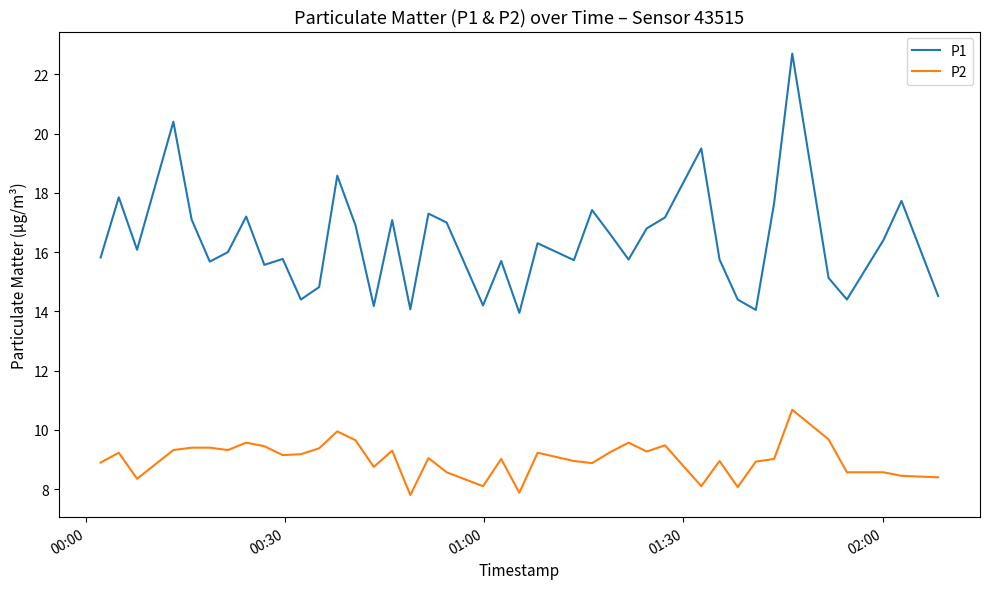

True or false: P2 has more than 0 points higher than both neighbors.

True